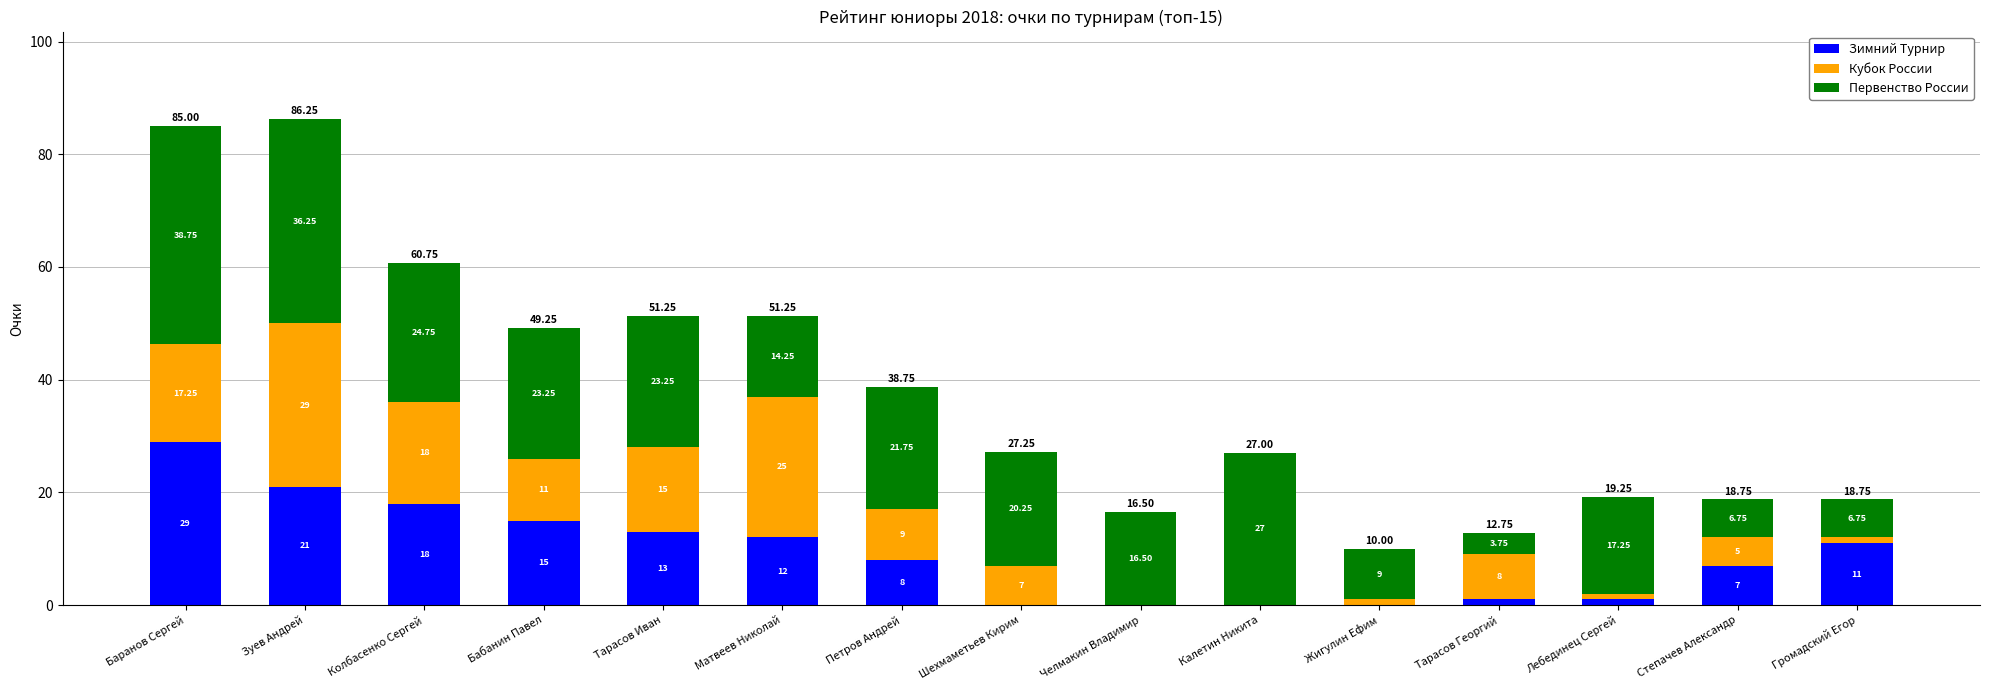

What is the total value across all series at Тарасов Георгий?

12.8